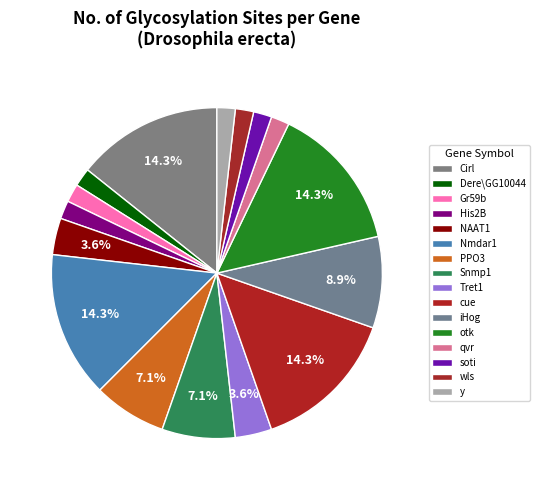

How many slices are in this pie chart?

16